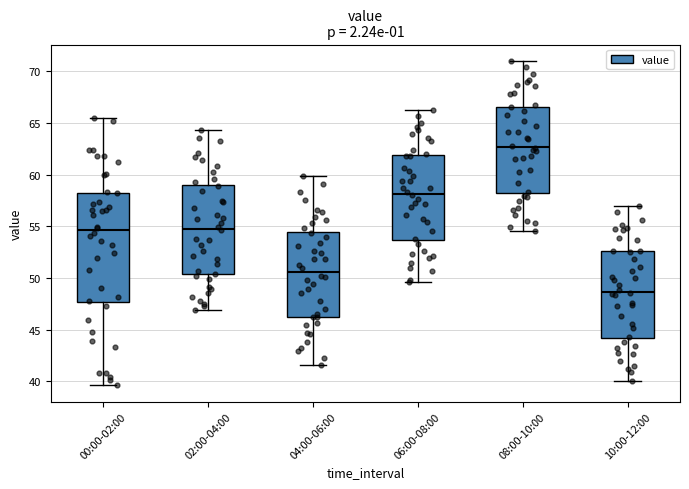

Which box's median line is the lowest?

10:00-12:00